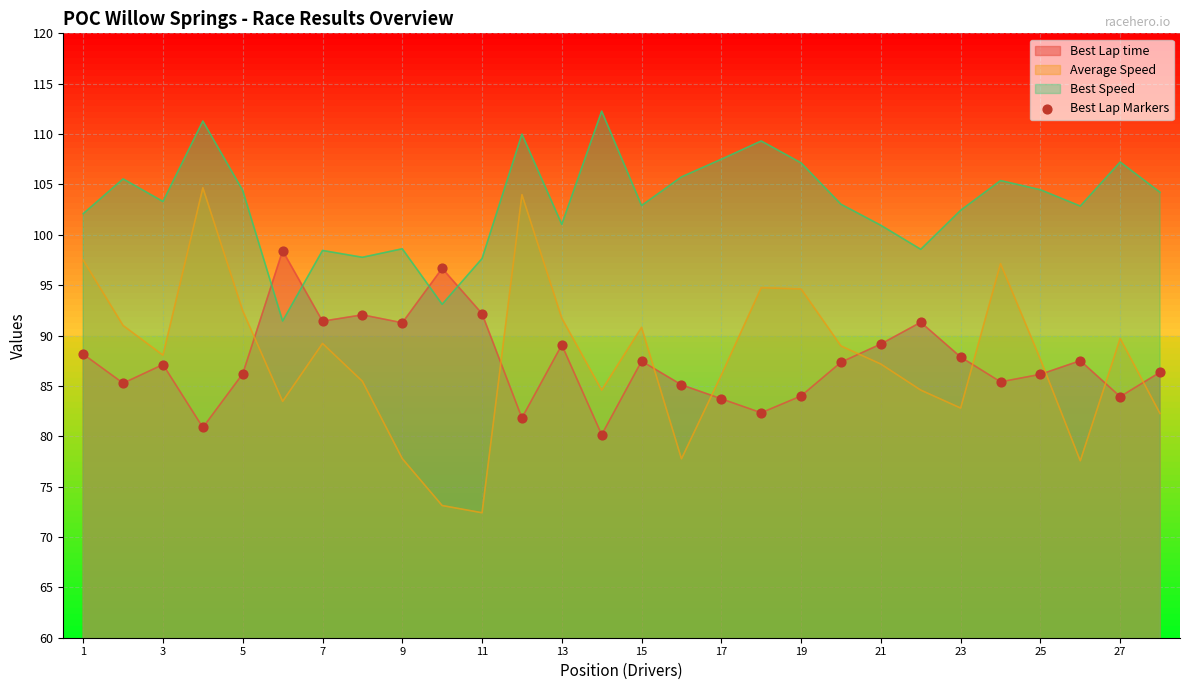

What is the difference between the highest and lowest values at 21?

13.8